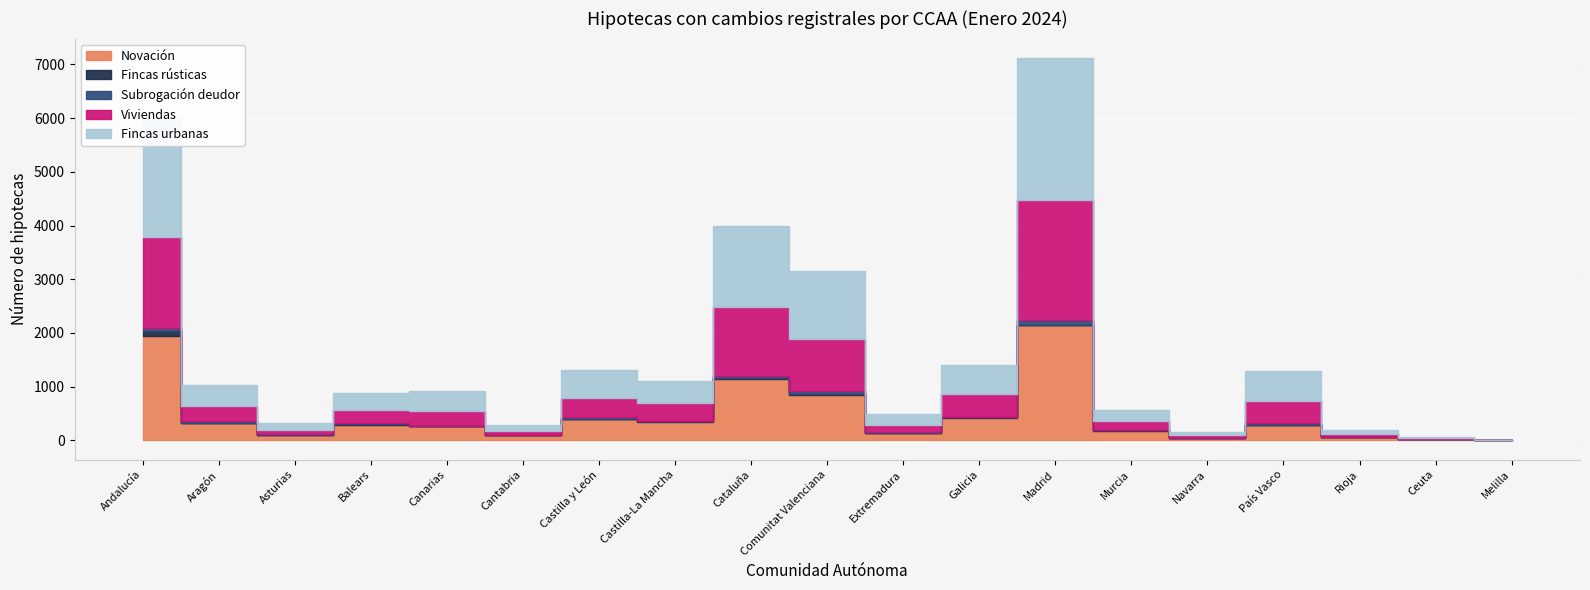

What is the total value across all series at Murcia?

571